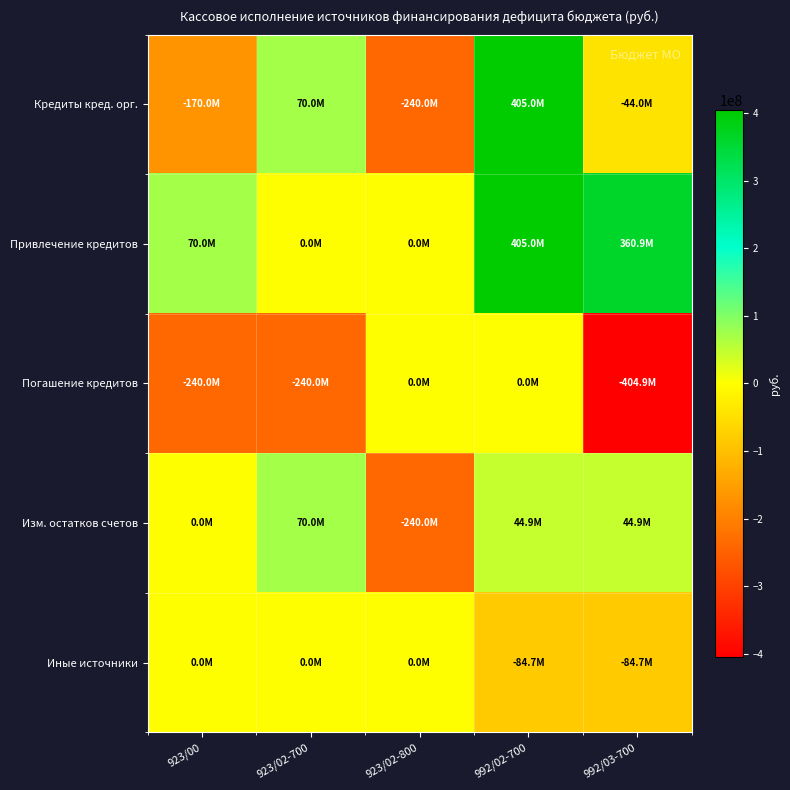

At which category is the sum across all series the highest?

992/02-700